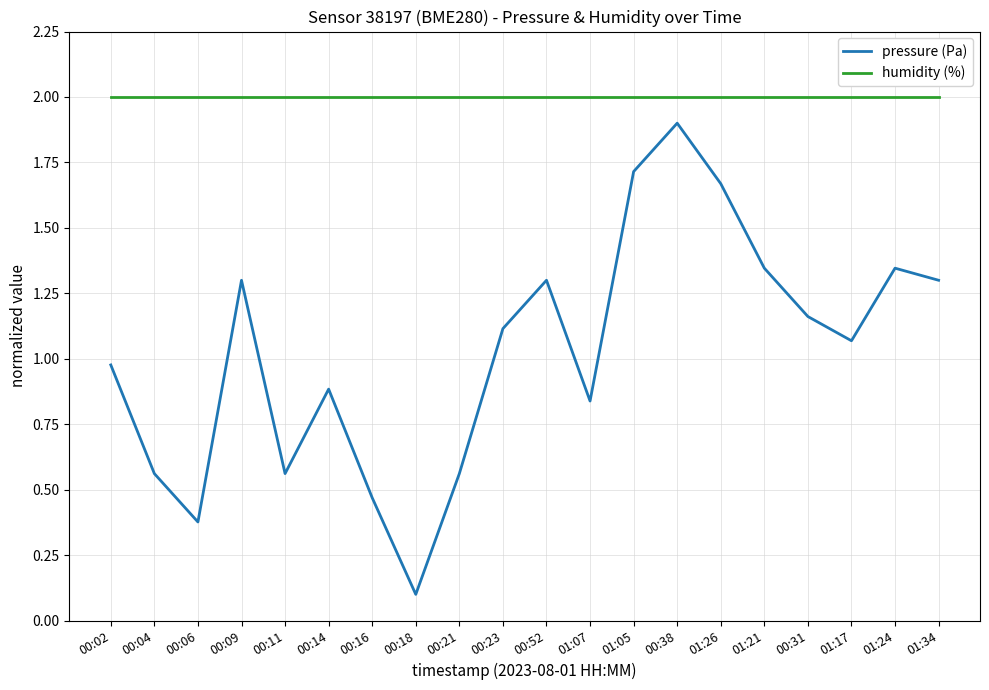

Where is pressure (Pa) nearest to the value 1?

00:02